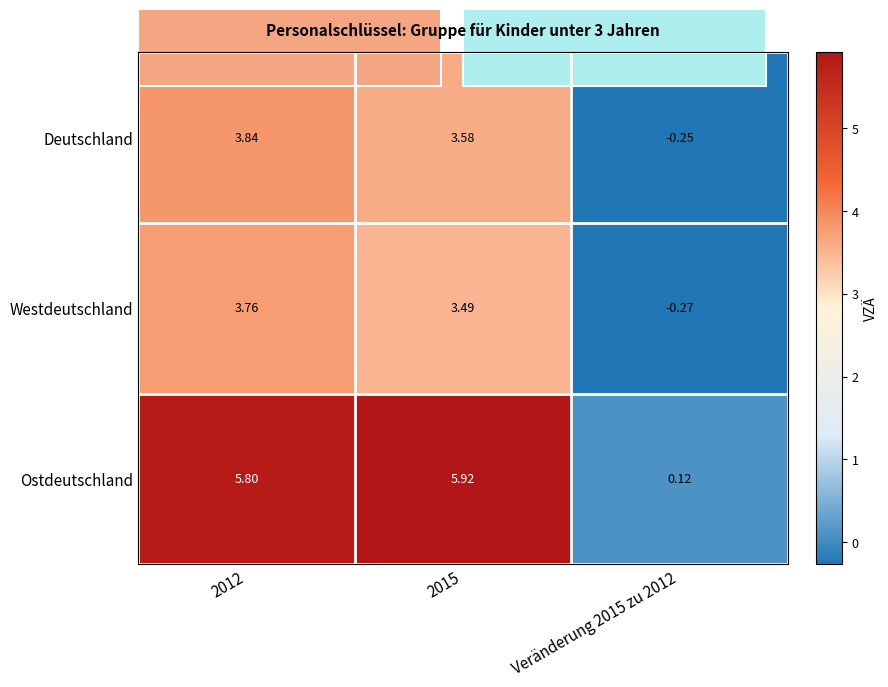

How many data points in Westdeutschland are less than 3?

1